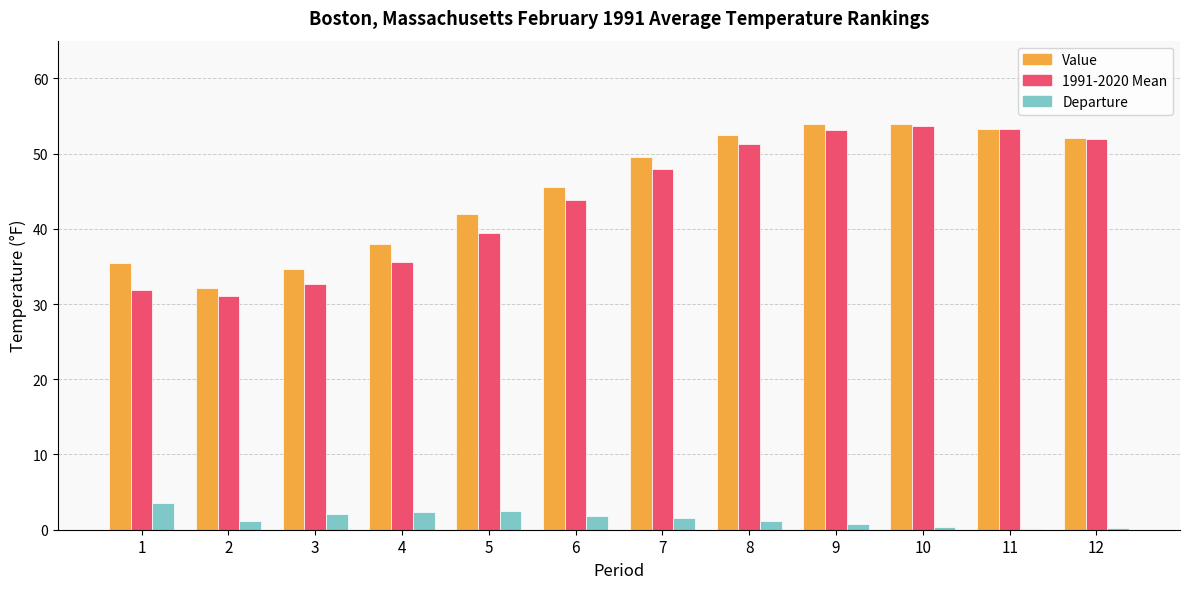

What is the sum of all Departure values?

17.5